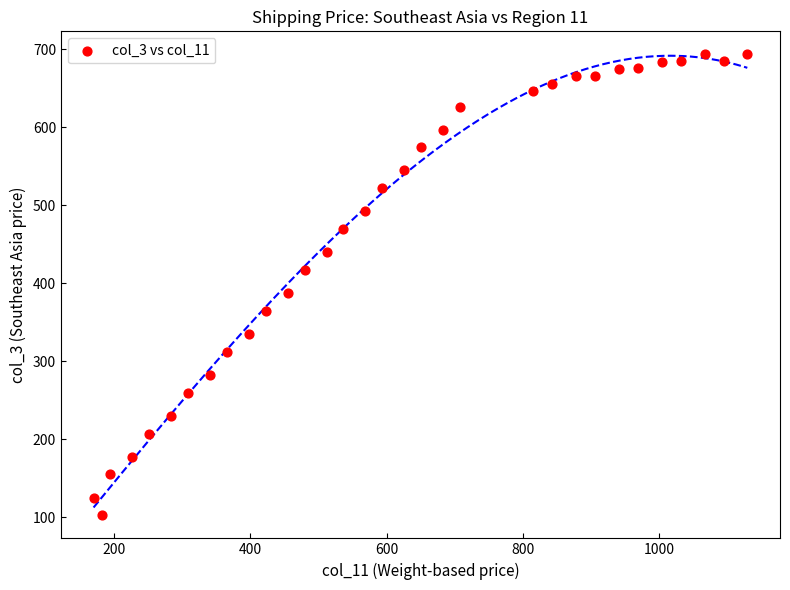

What Y value in the scatter plot is closest to 398?

387.4